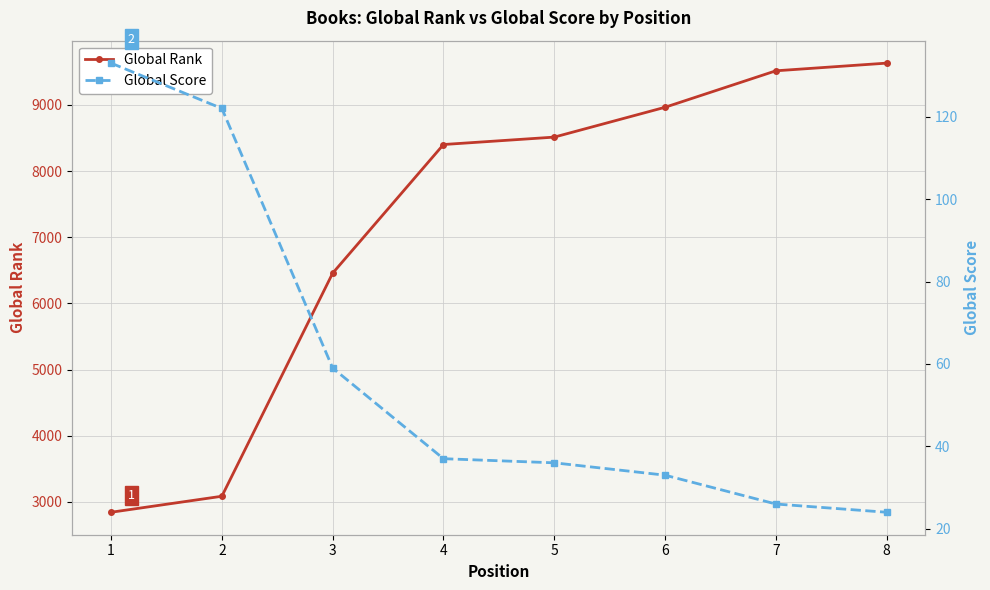

What is the smallest value displayed?

24